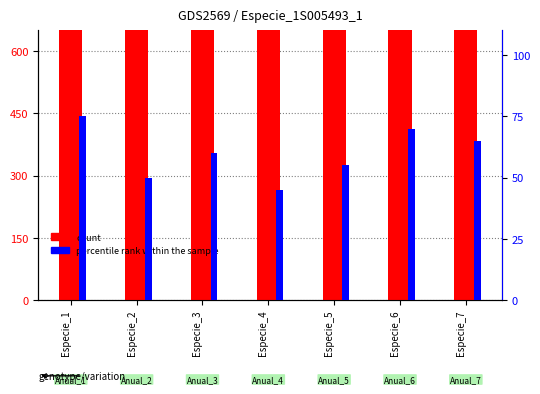

Count the number of data series in this chart.

2